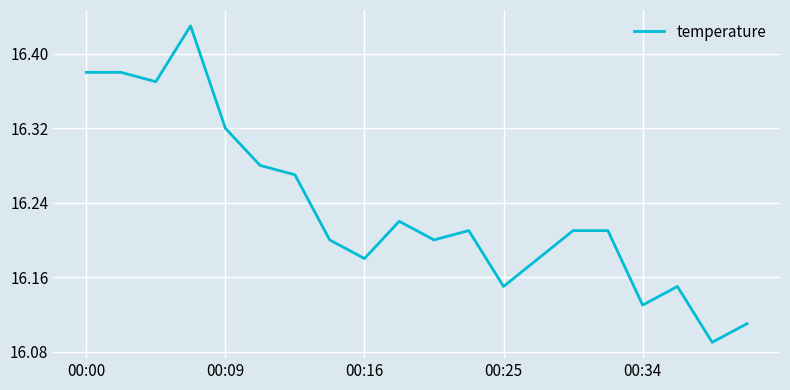

How many lines are shown in the chart?

1